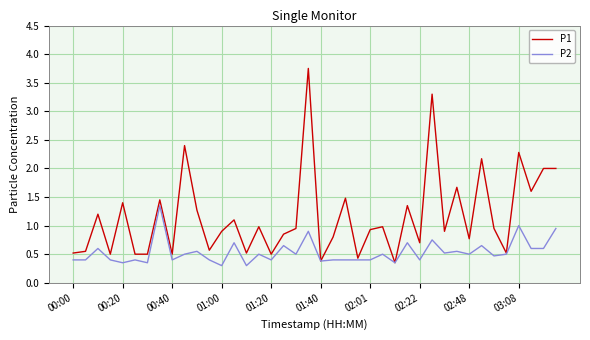

Which series has the largest total across all categories?

P1